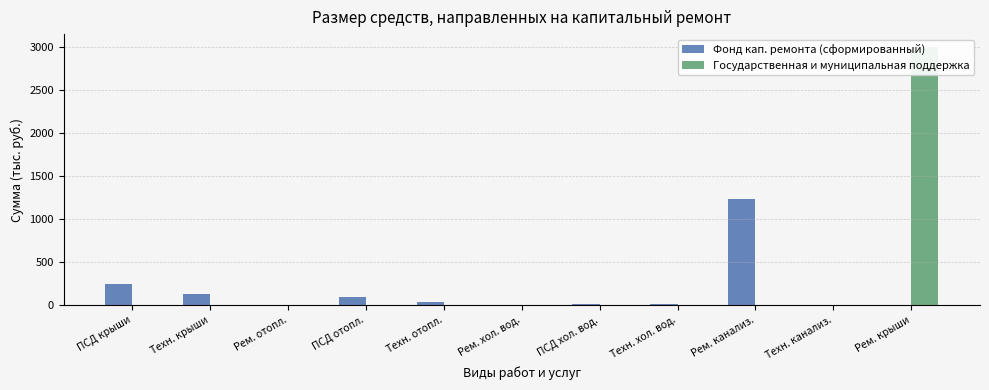

Which series has the largest total across all categories?

Государственная и муниципальная поддержка